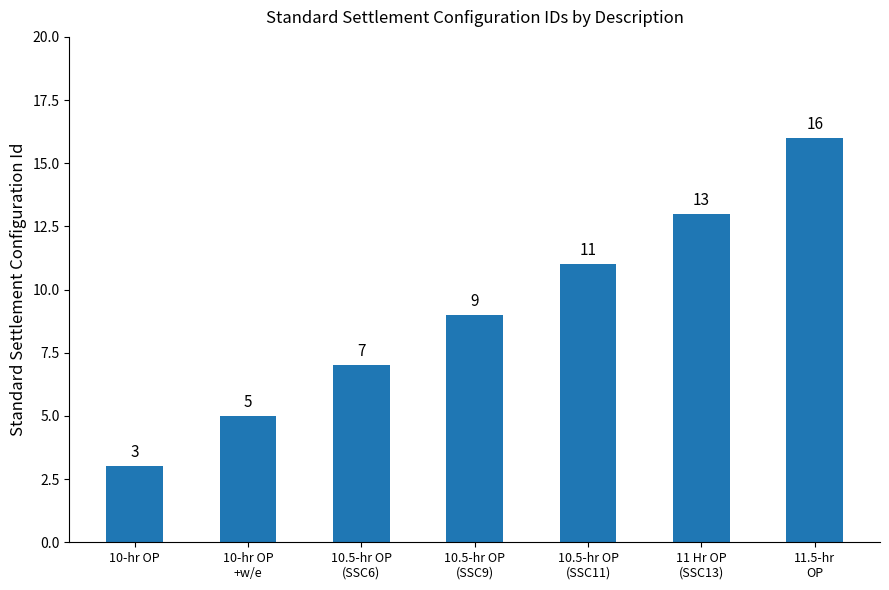

Reading left to right, extract all data points from this chart.

10-hr OP=3	10-hr OP
+w/e=5	10.5-hr OP
(SSC6)=7	10.5-hr OP
(SSC9)=9	10.5-hr OP
(SSC11)=11	11 Hr OP
(SSC13)=13	11.5-hr
OP=16